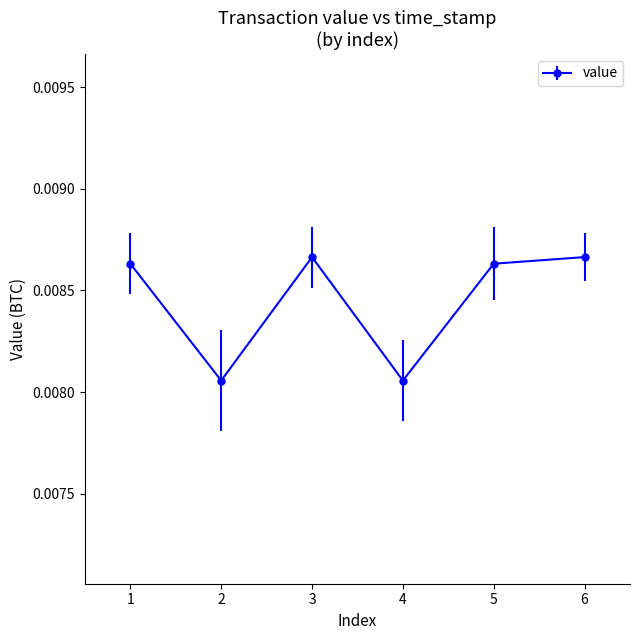

Count the values in the range 0 to 1.

6